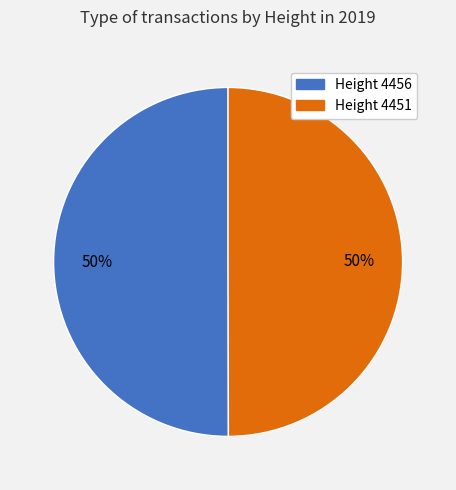

To the nearest percent, what is the average slice percentage?

50%